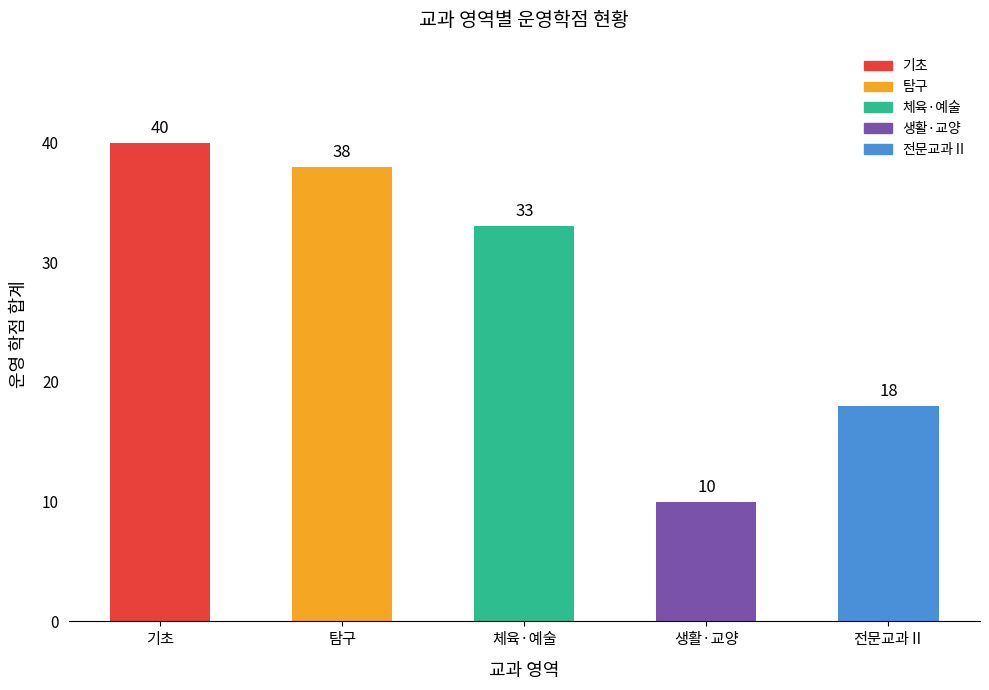

What is the minimum value shown in the chart?

10